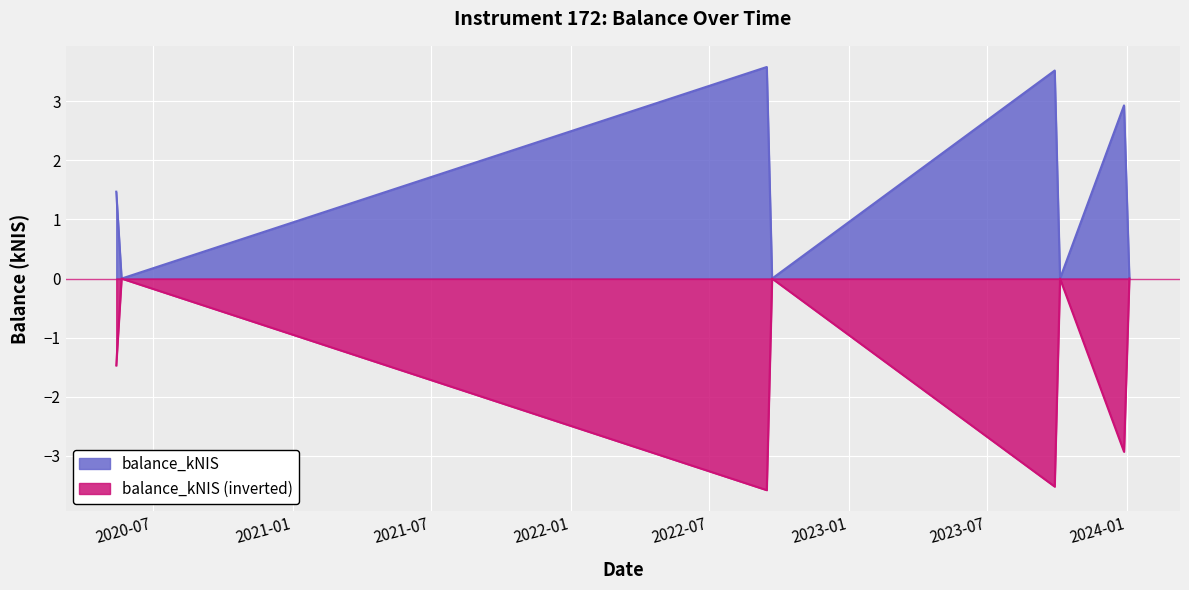

How many distinct data groups are displayed?

2